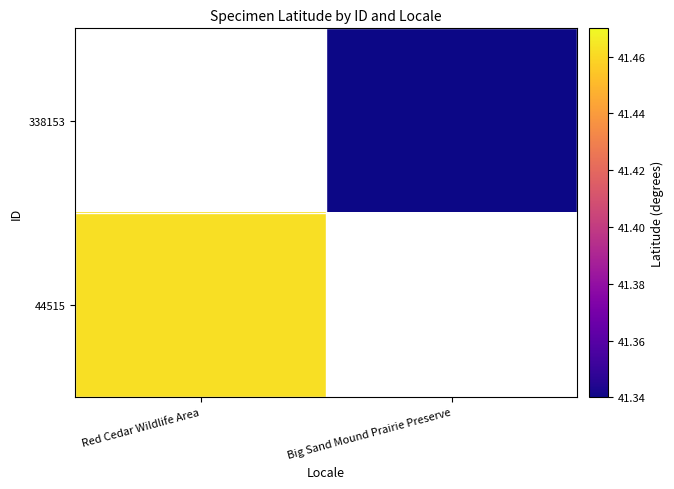

List the labels in order of 338153 value, largest first.

Red Cedar Wildlife Area, Big Sand Mound Prairie Preserve